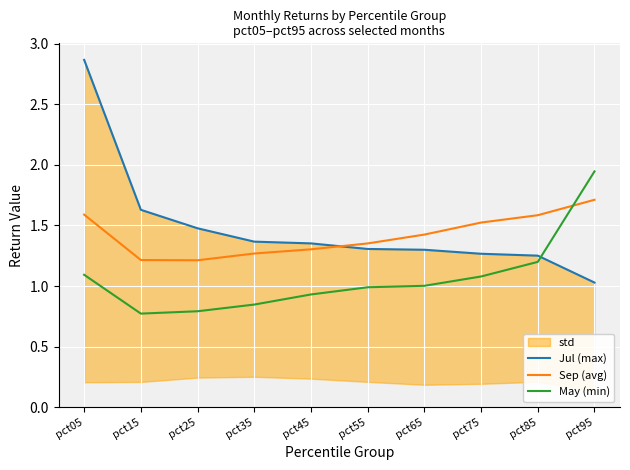

List the labels in order of May (min) value, largest first.

pct95, pct85, pct05, pct75, pct65, pct55, pct45, pct35, pct25, pct15